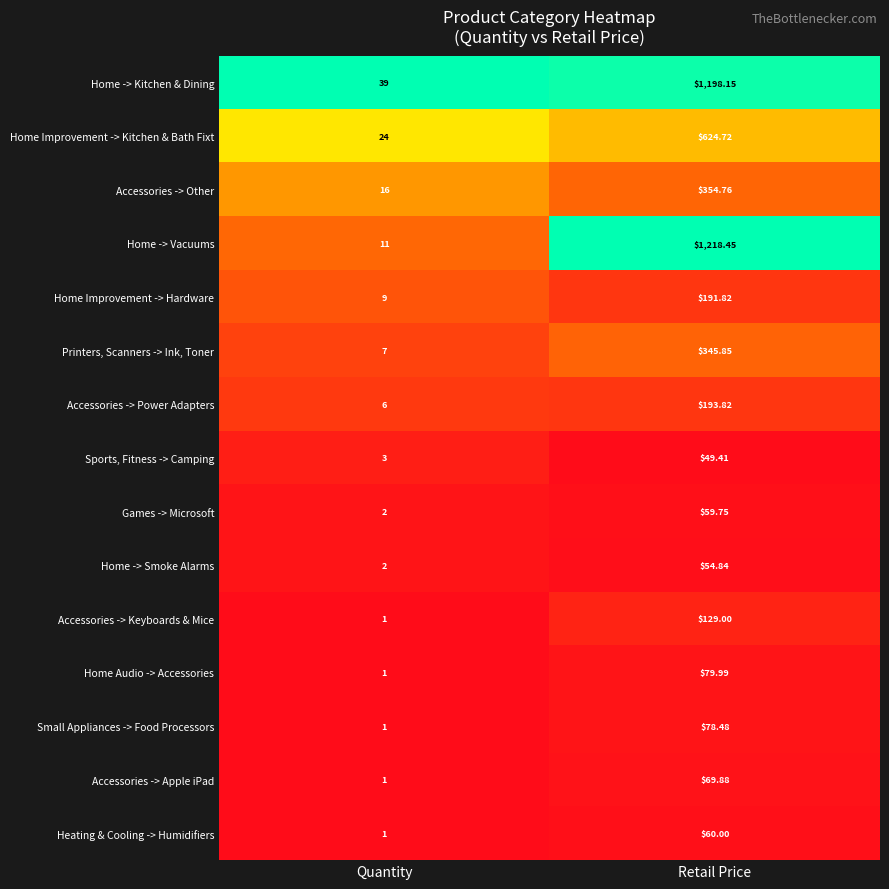

Which category has the highest value in the Printers, Scanners -> Ink, Toner series?

Retail Price